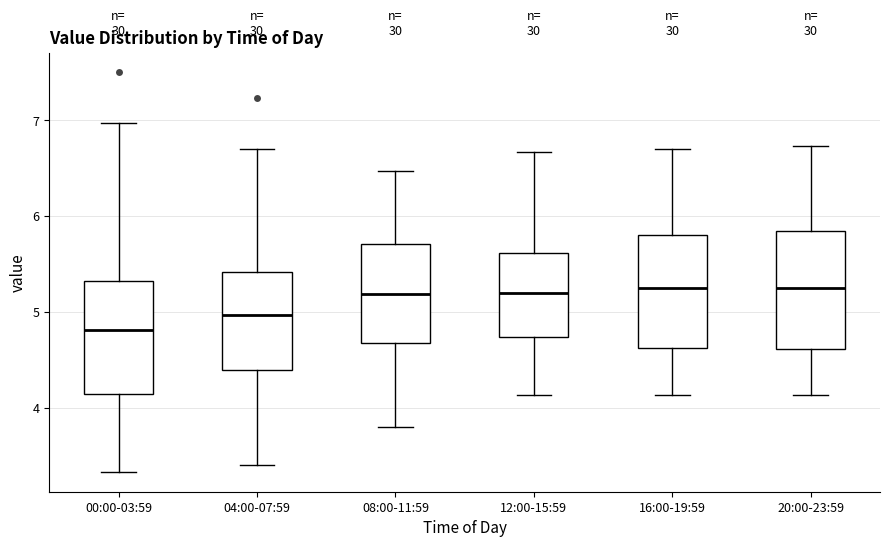

Reading left to right, read every box against the y-axis: the position of its median line, the range the box covers, and the ends of its whiskers. The values are not printed on the chart, so give them approximately, as read against the axis.

00:00-03:59: median 4.8, box 4.1 to 5.3, whiskers 3.3 to 7.0
04:00-07:59: median 5.0, box 4.4 to 5.4, whiskers 3.4 to 6.7
08:00-11:59: median 5.2, box 4.7 to 5.7, whiskers 3.8 to 6.5
12:00-15:59: median 5.2, box 4.7 to 5.6, whiskers 4.1 to 6.7
16:00-19:59: median 5.3, box 4.6 to 5.8, whiskers 4.1 to 6.7
20:00-23:59: median 5.3, box 4.6 to 5.8, whiskers 4.1 to 6.7